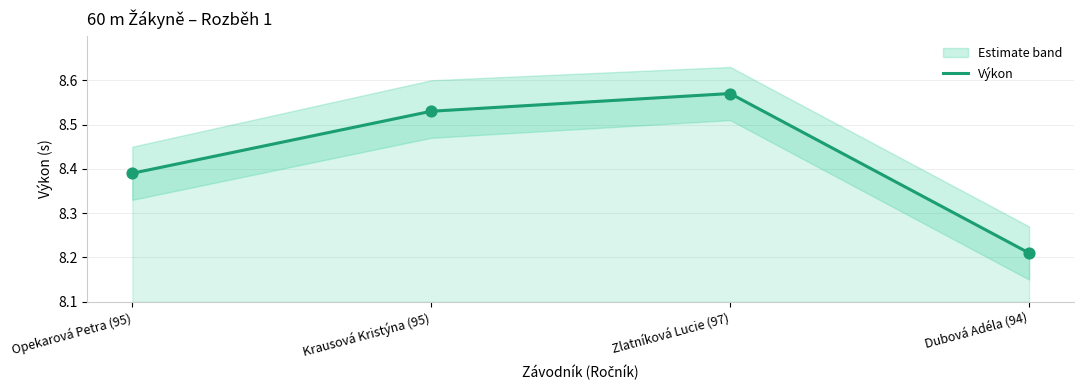

What is the change in value from Krausová Kristýna (95) to Dubová Adéla (94)?

-0.3